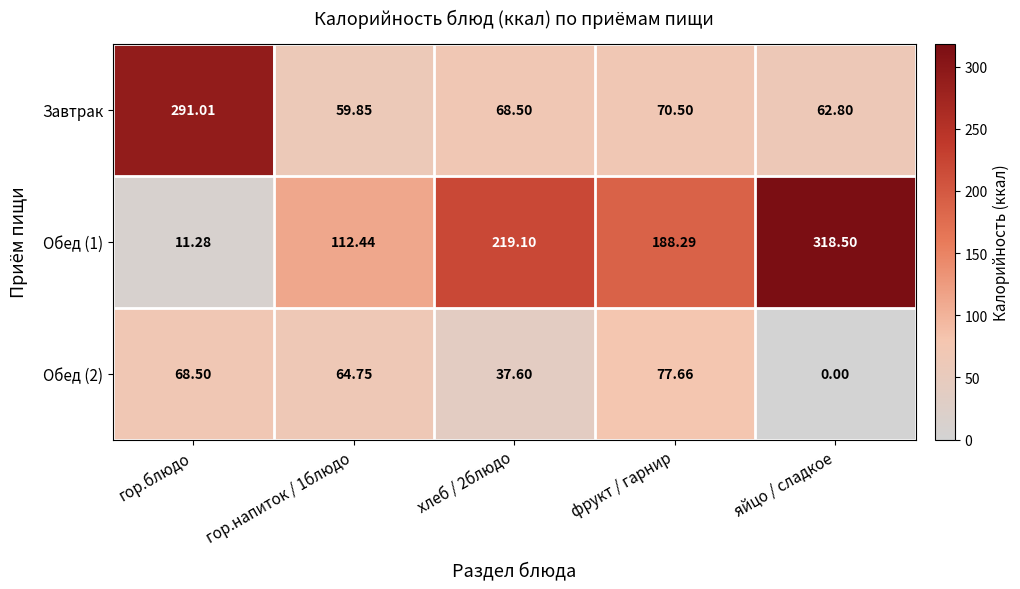

At how many categories does at least one series exceed 60?

5